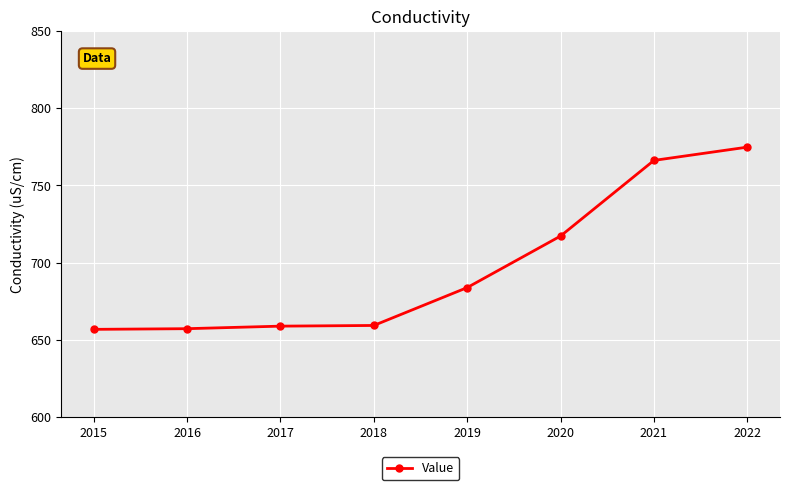

Count the number of values greater than 683.

4